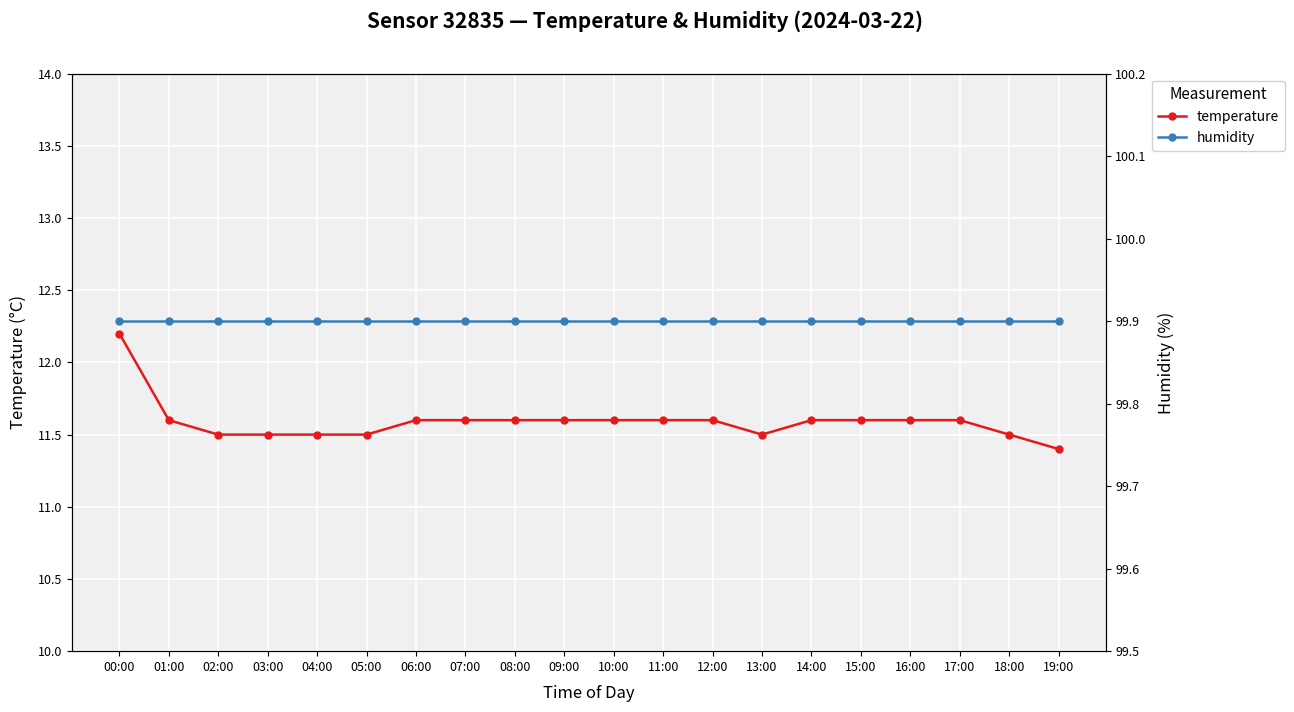

Between 06:00 and 05:00, which is larger?

06:00